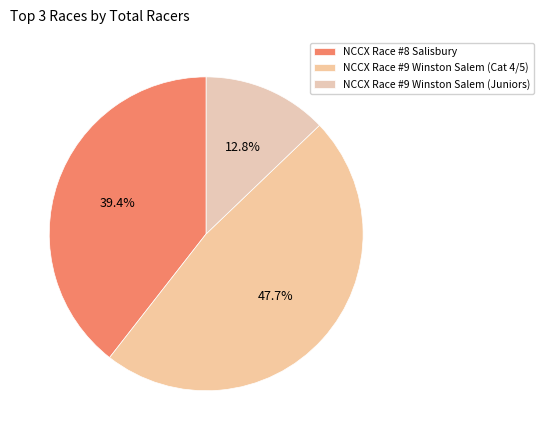

How many slices are in this pie chart?

3